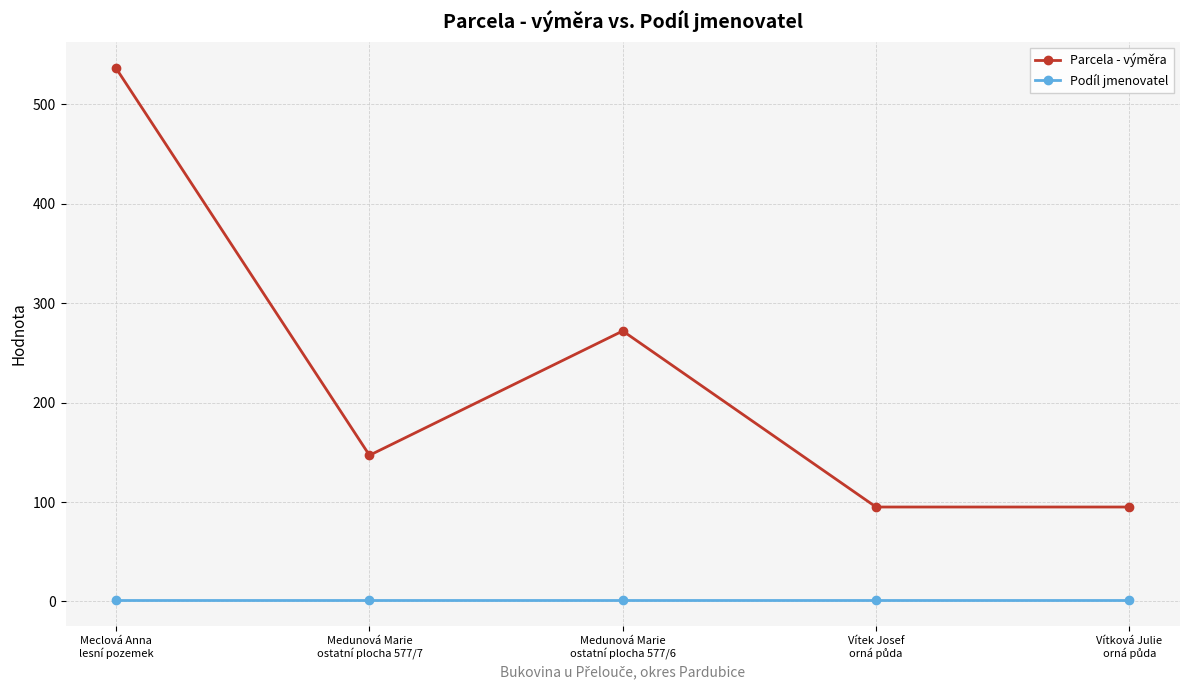

Rank the series by their maximum value, from lowest to highest.

Podíl jmenovatel, Parcela - výměra